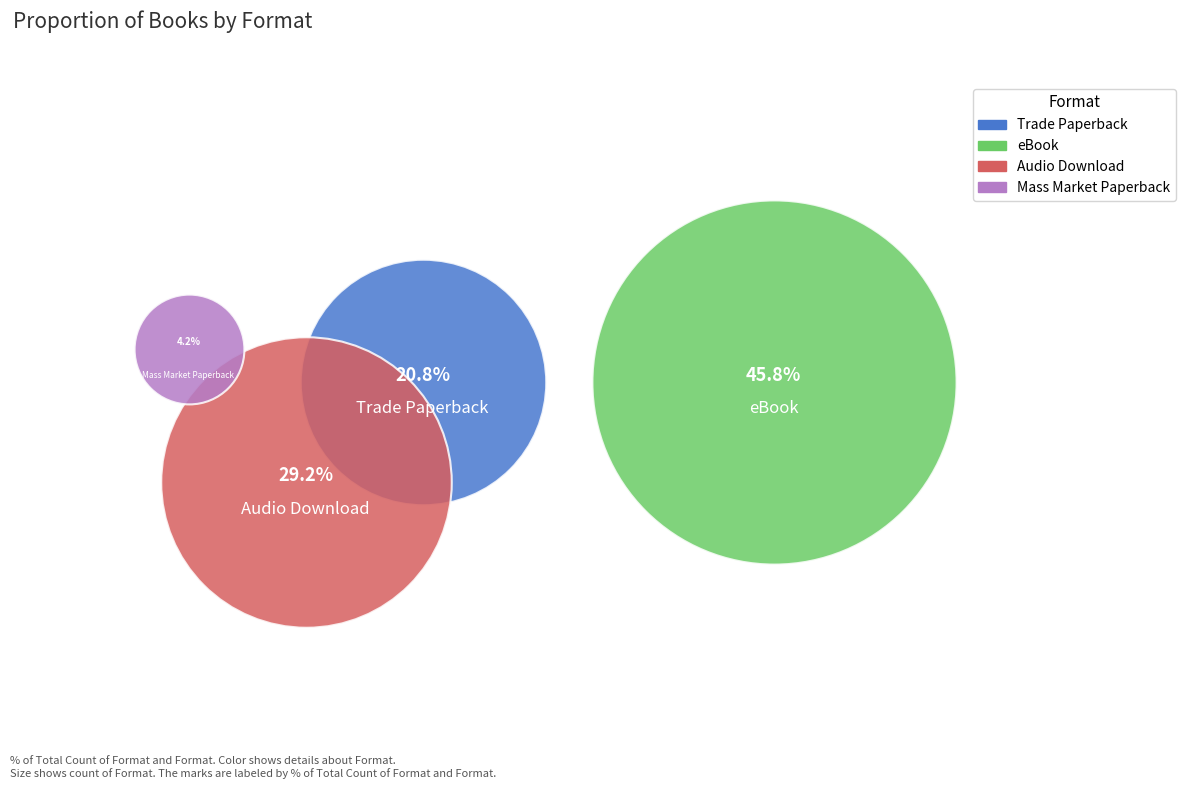

What are all the series names shown in the legend?

Trade Paperback, eBook, Audio Download, Mass Market Paperback